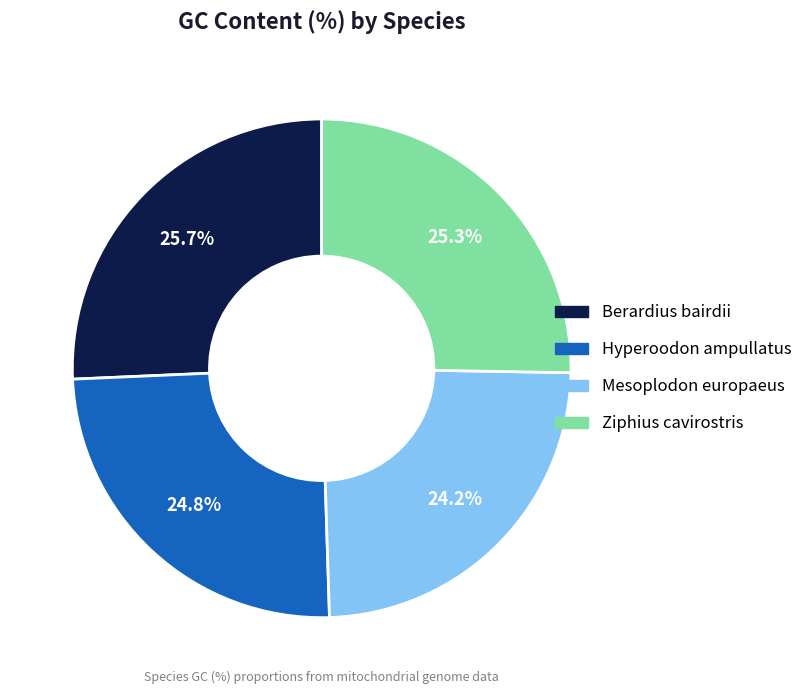

What percentage is the Mesoplodon europaeus slice, to the nearest percent?

24%